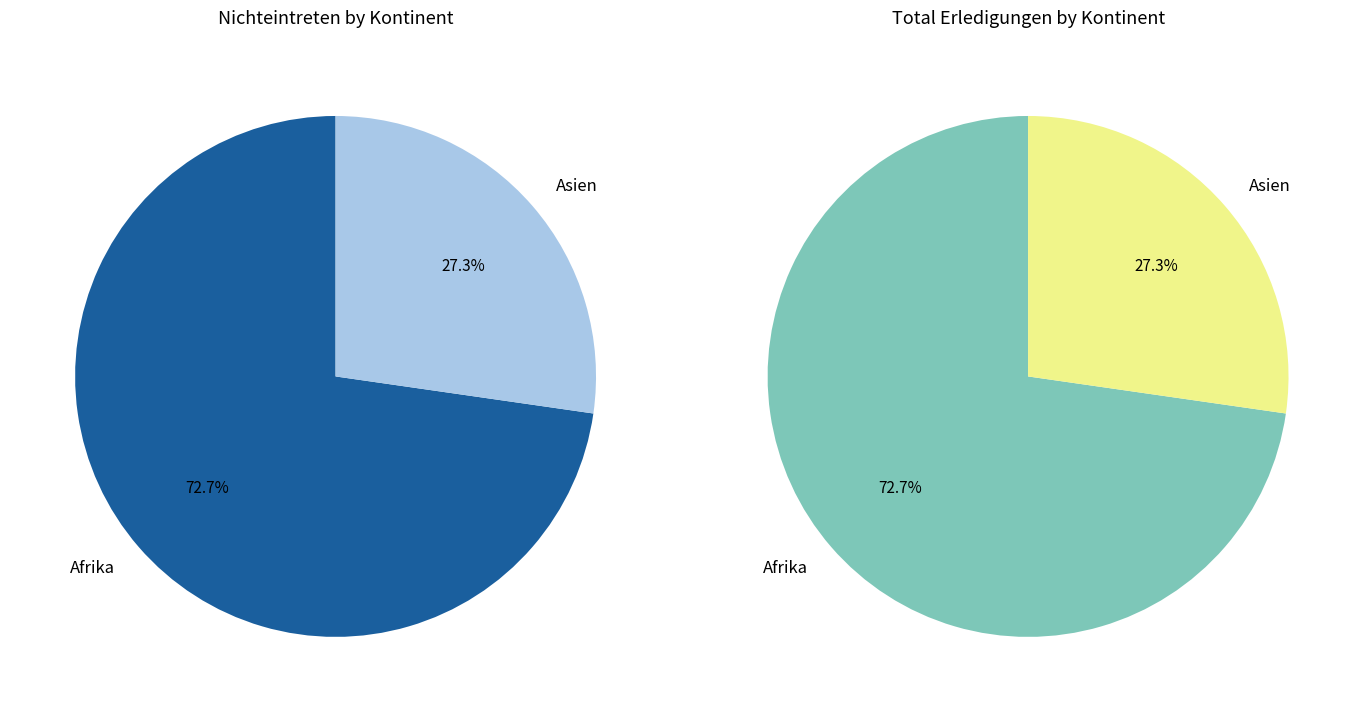

The Europa slice represents 10% of the pie. True or false?

False